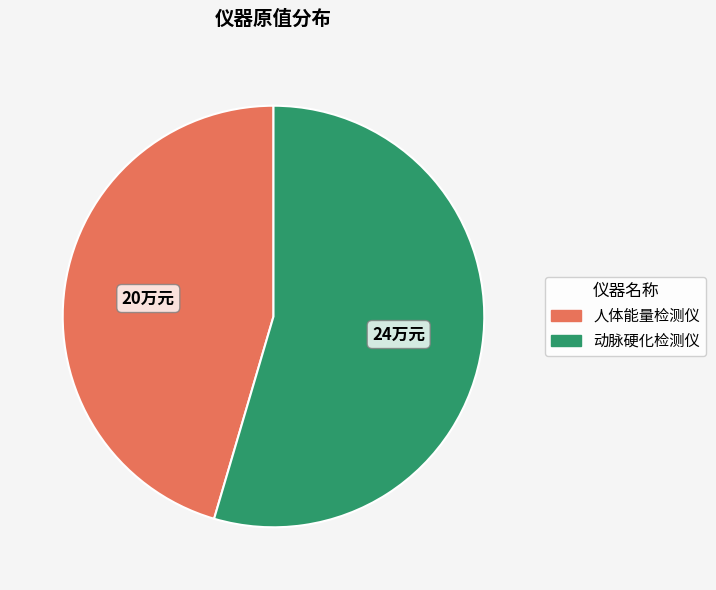

How many segments does this pie chart have?

2